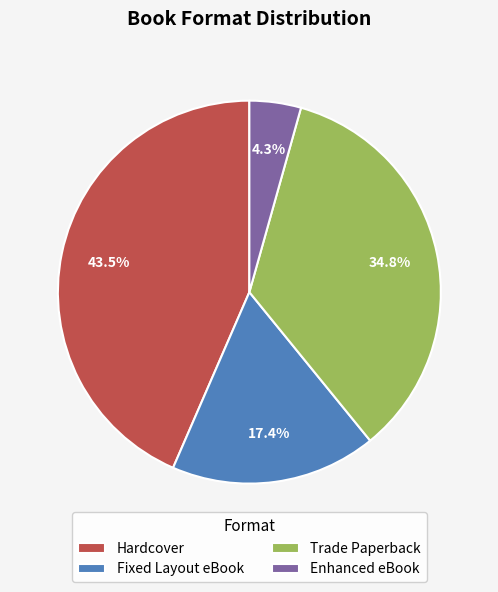

To the nearest percent, what is the combined percentage of Fixed Layout eBook and Hardcover?

61%